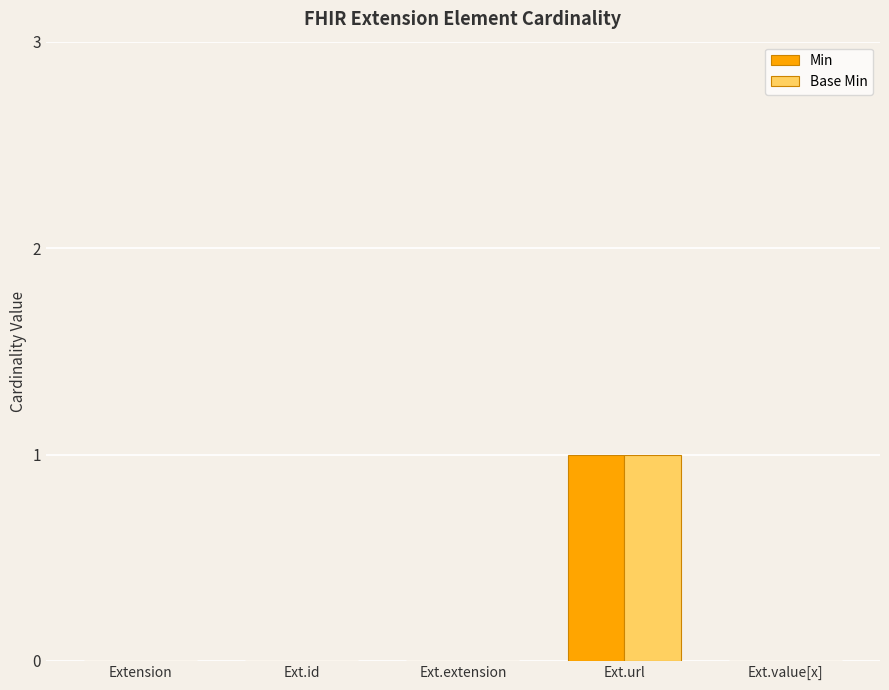

How many groups of bars are there?

5